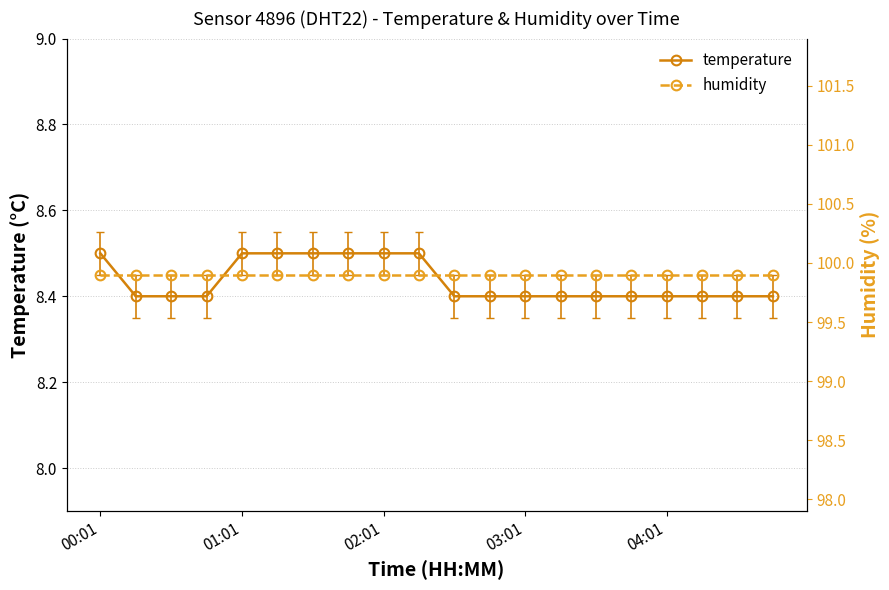

Is it true that humidity equals 27.0 at 17?

False